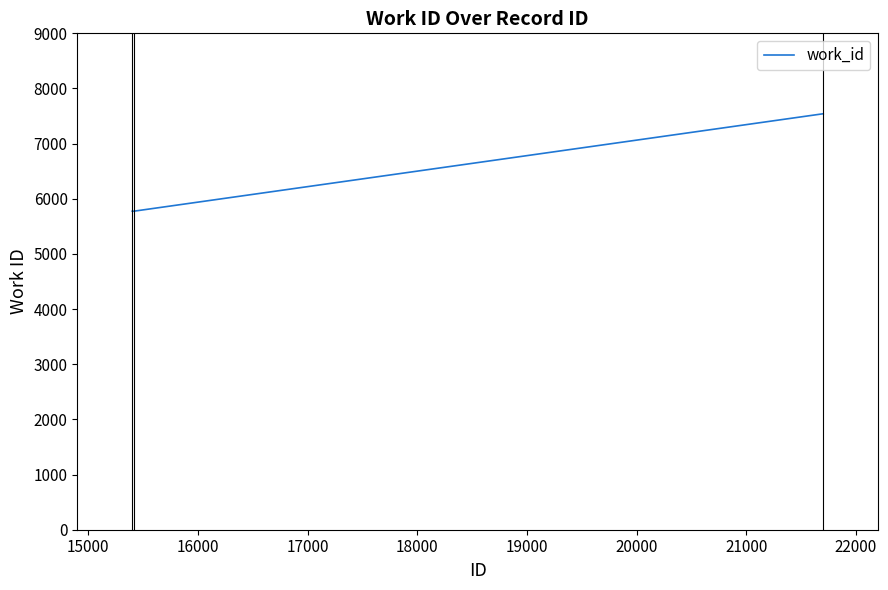

What is the greatest value displayed?

7542